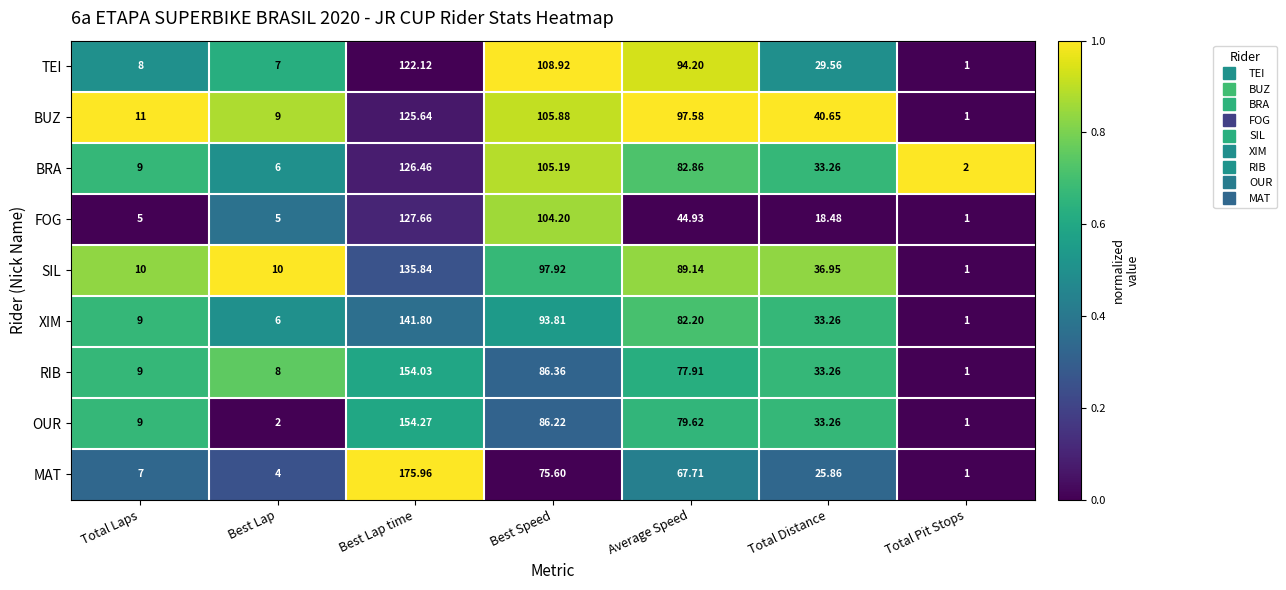

Which series has the largest range (max minus min)?

MAT